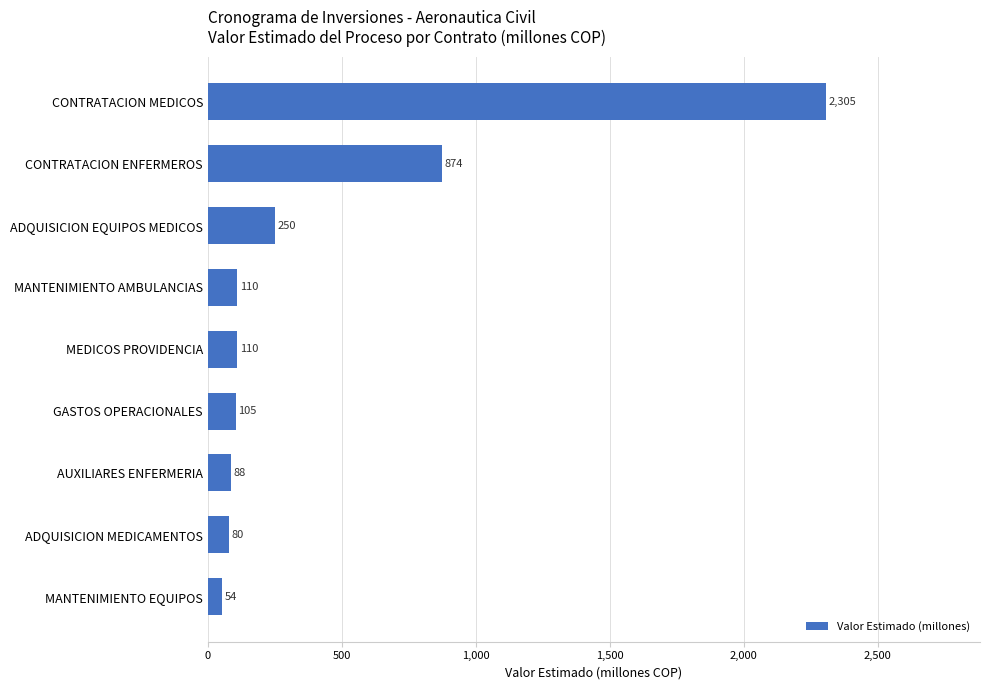

Where is the data nearest to the value 1179?

CONTRATACION ENFERMEROS